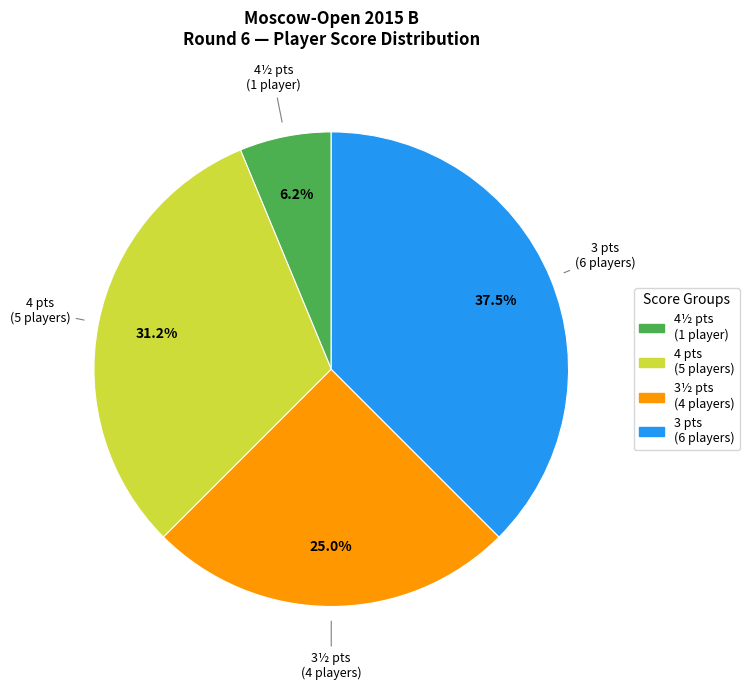

Does any single category account for the majority?

No